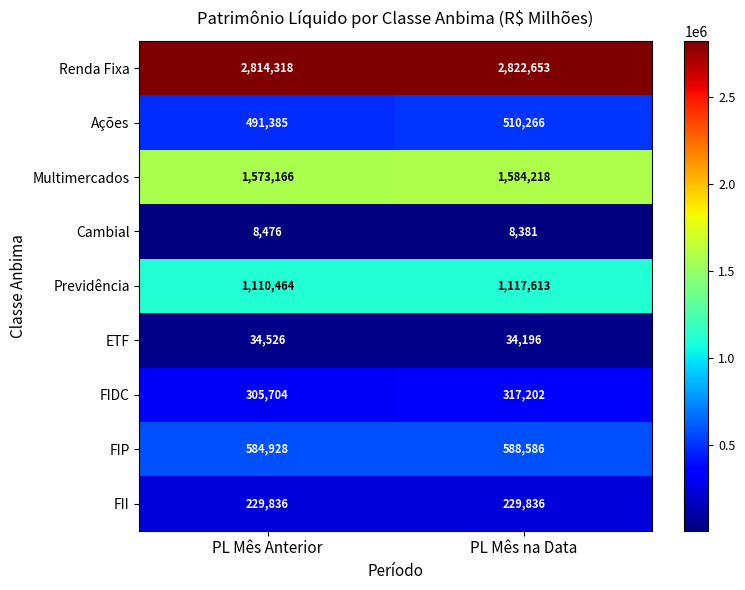

How many distinct data groups are displayed?

9